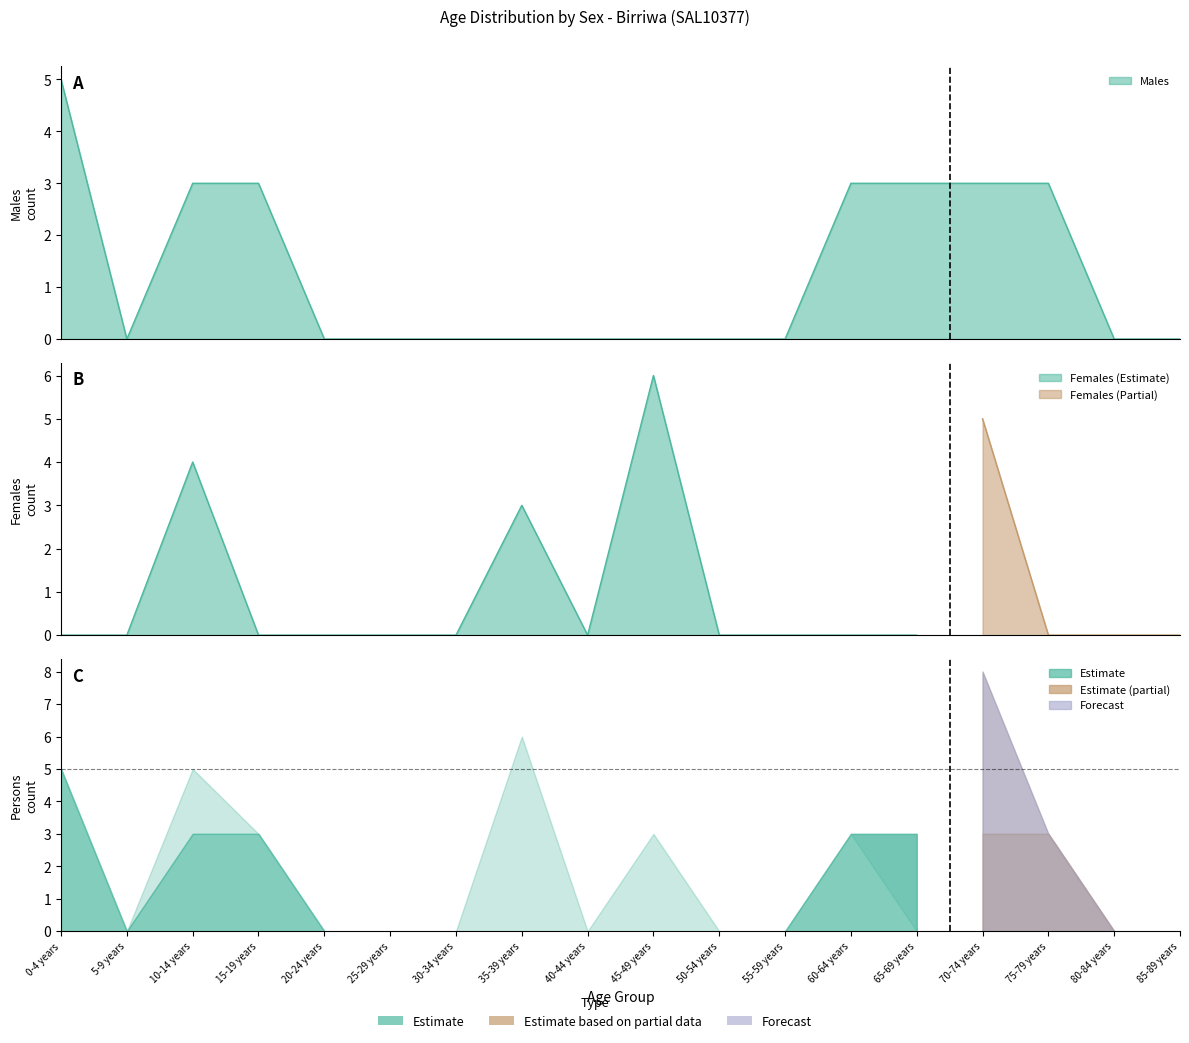

Reading left to right, transcribe all the data shown in this chart.

Males: 0-4 years=5	5-9 years=0	10-14 years=3	15-19 years=3	20-24 years=0	25-29 years=0	30-34 years=0	35-39 years=0	40-44 years=0	45-49 years=0	50-54 years=0	55-59 years=0	60-64 years=3	65-69 years=3	70-74 years=3	75-79 years=3	80-84 years=0	85-89 years=0
Females: 0-4 years=0	5-9 years=0	10-14 years=4	15-19 years=0	20-24 years=0	25-29 years=0	30-34 years=0	35-39 years=3	40-44 years=0	45-49 years=6	50-54 years=0	55-59 years=0	60-64 years=0	65-69 years=0	70-74 years=5	75-79 years=0	80-84 years=0	85-89 years=0
Persons: 0-4 years=5	5-9 years=0	10-14 years=5	15-19 years=3	20-24 years=0	25-29 years=0	30-34 years=0	35-39 years=6	40-44 years=0	45-49 years=3	50-54 years=0	55-59 years=0	60-64 years=3	65-69 years=0	70-74 years=8	75-79 years=3	80-84 years=0	85-89 years=0